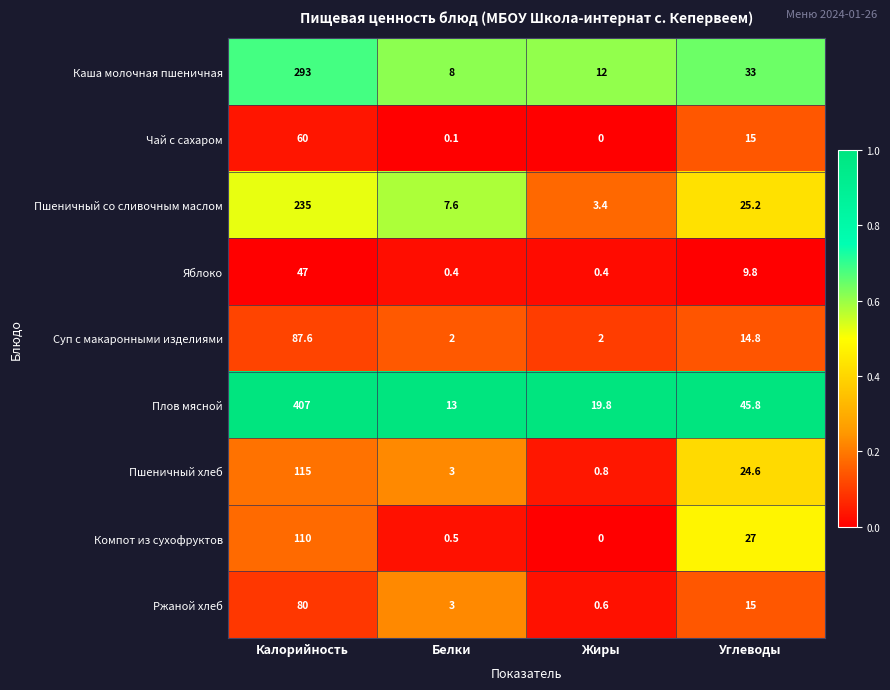

Is it true that Каша молочная пшеничная equals 384.9 at Калорийность?

False